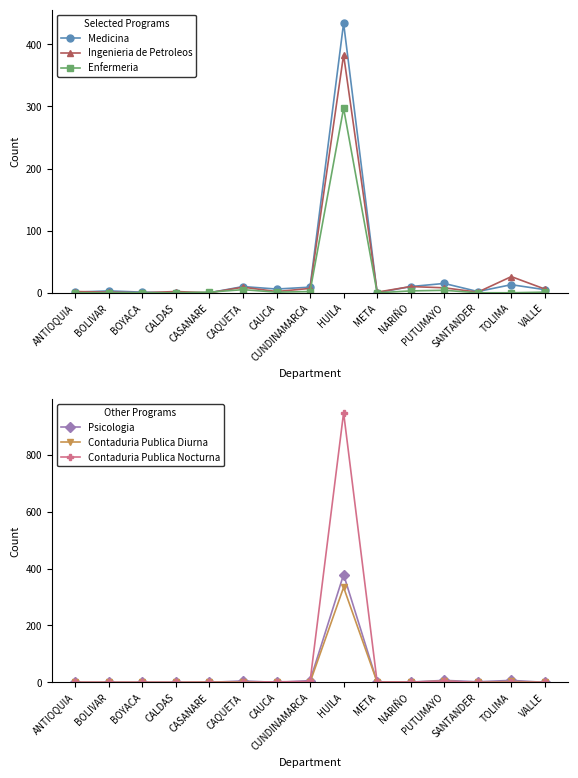

In Ingenieria de Petroleos, how many points are higher than both neighbors (excluding endpoints)?

5